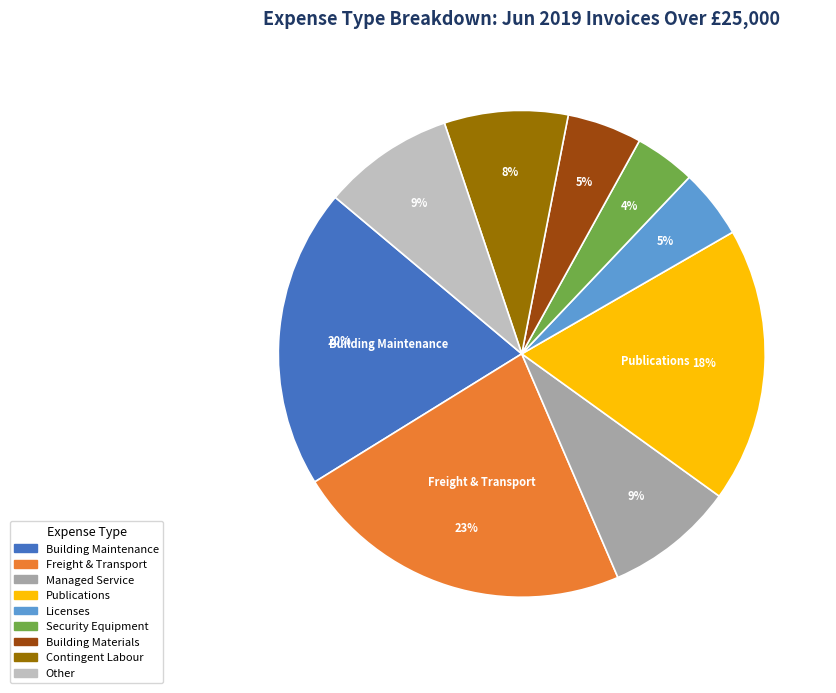

To the nearest percent, what is the difference between the largest and smallest slice percentages?

19%